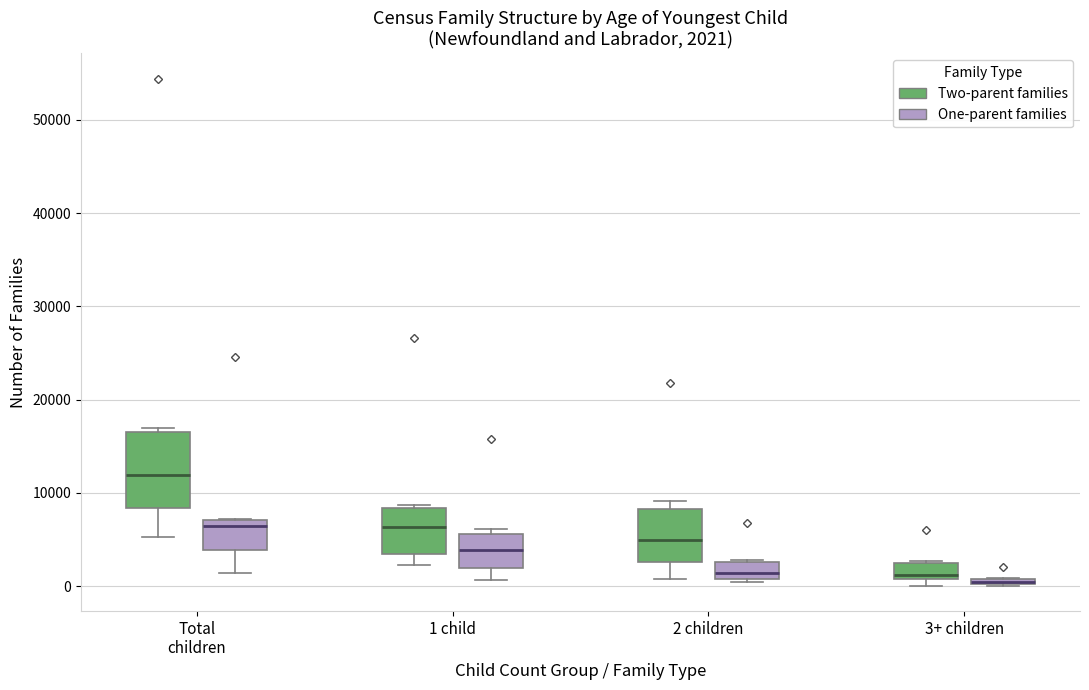

Which box is the tallest, from its lower edge to its upper edge?

Total children (Two-parent families)